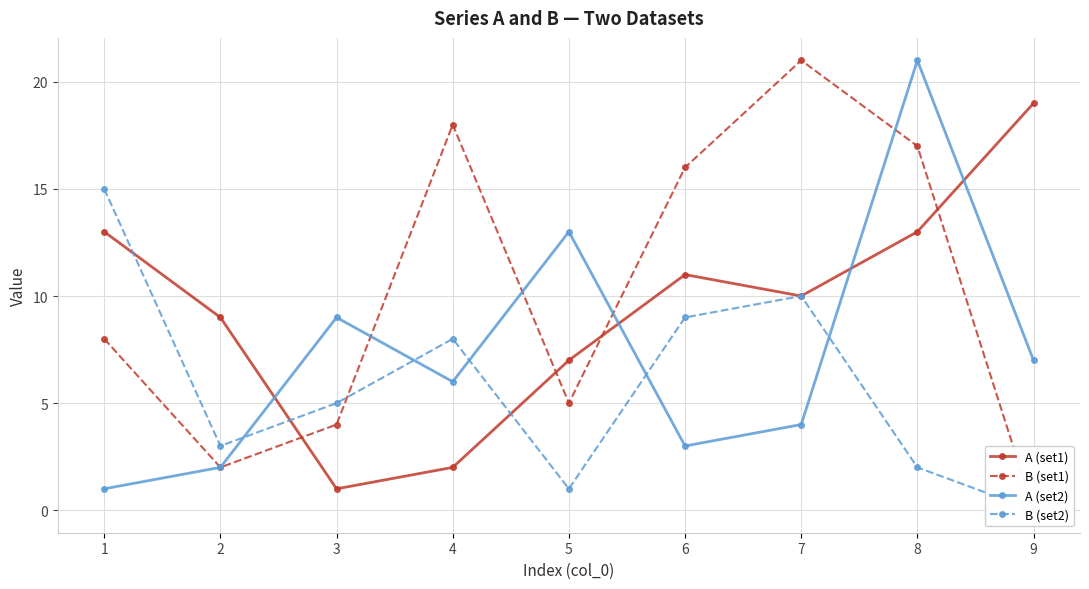

Count the number of data series in this chart.

4